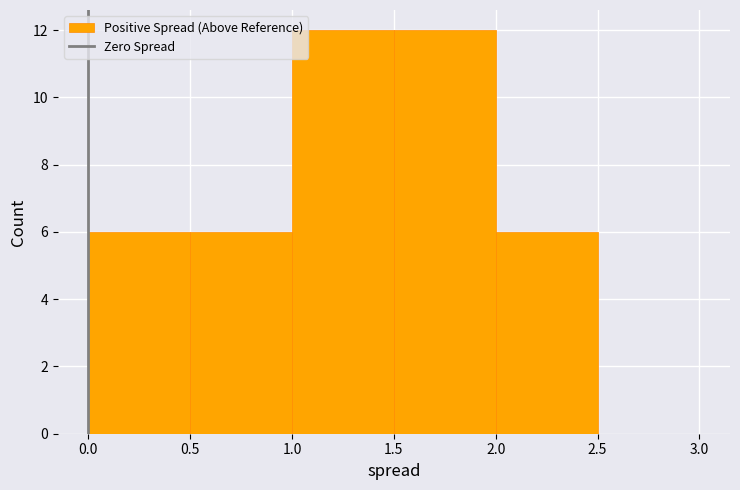

Reading left to right, transcribe this chart: for each bar, give the range it covers on the x-axis and its height. The values are not printed on the chart, so give them approximately, as read against the axis.

0.0 to 0.5: 6
0.5 to 1.0: 6
1.0 to 1.5: 12
1.5 to 2.0: 12
2.0 to 2.5: 6
2.5 to 3.0: 0